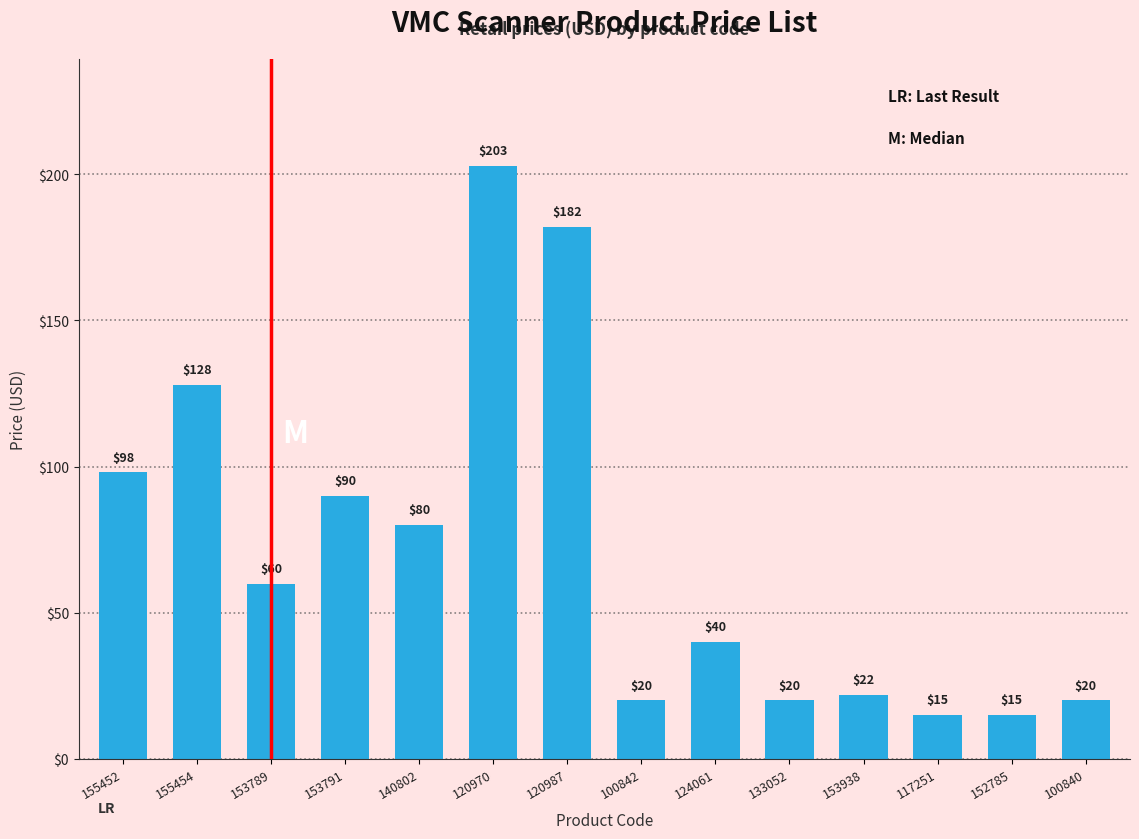

At which label is the value closest to 109?

155452